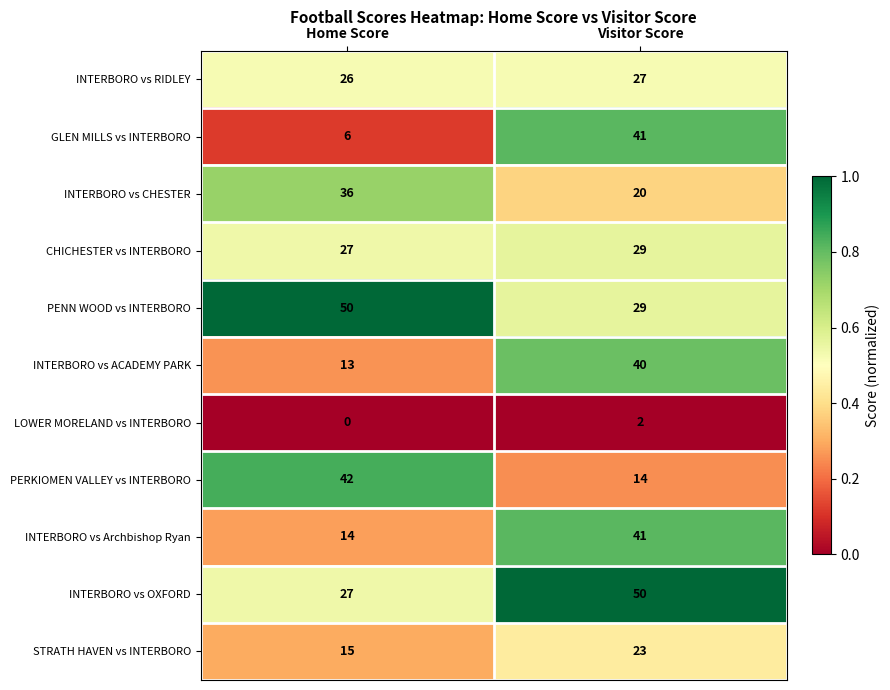

Reading left to right, extract all data points from this chart.

INTERBORO vs RIDLEY: 26	27
GLEN MILLS vs INTERBORO: 6	41
INTERBORO vs CHESTER: 36	20
CHICHESTER vs INTERBORO: 27	29
PENN WOOD vs INTERBORO: 50	29
INTERBORO vs ACADEMY PARK: 13	40
LOWER MORELAND vs INTERBORO: 0	2
PERKIOMEN VALLEY vs INTERBORO: 42	14
INTERBORO vs Archbishop Ryan: 14	41
INTERBORO vs OXFORD: 27	50
STRATH HAVEN vs INTERBORO: 15	23